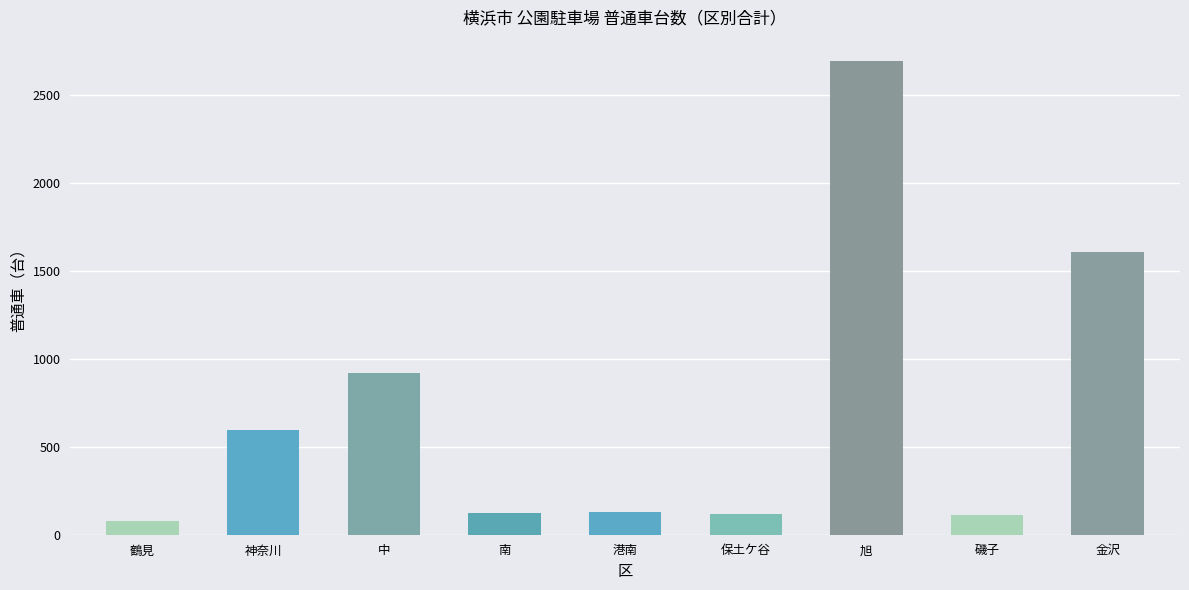

What is the change in value from 南 to 港南?

+3